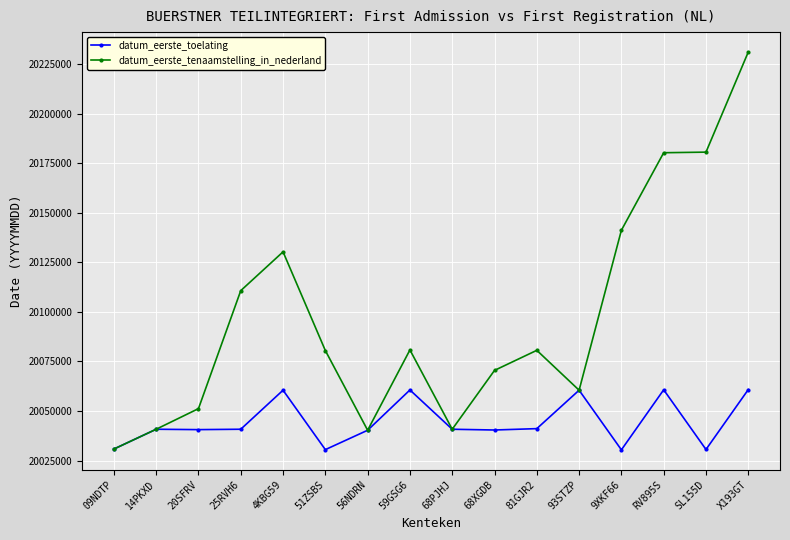

How many data points in datum_eerste_toelating are less than 20040810?

8